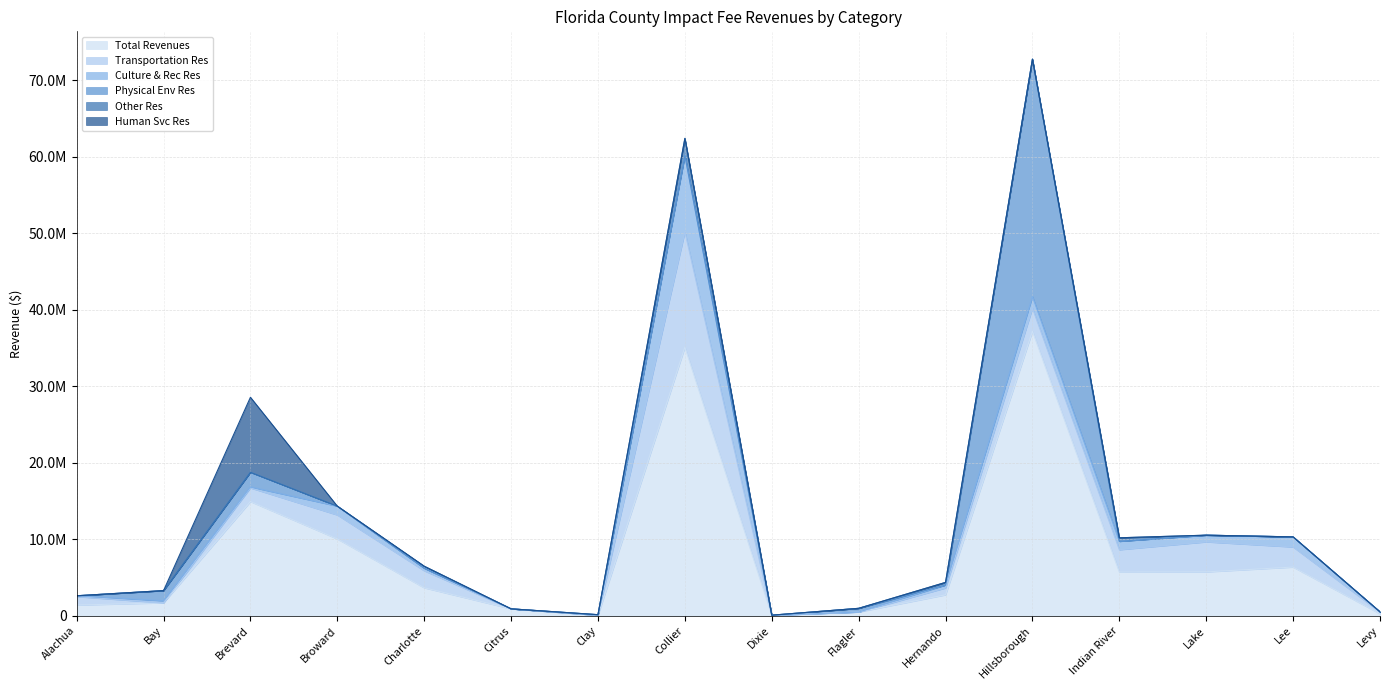

The value of Transportation Res at Collier is 5103484. True or false?

False